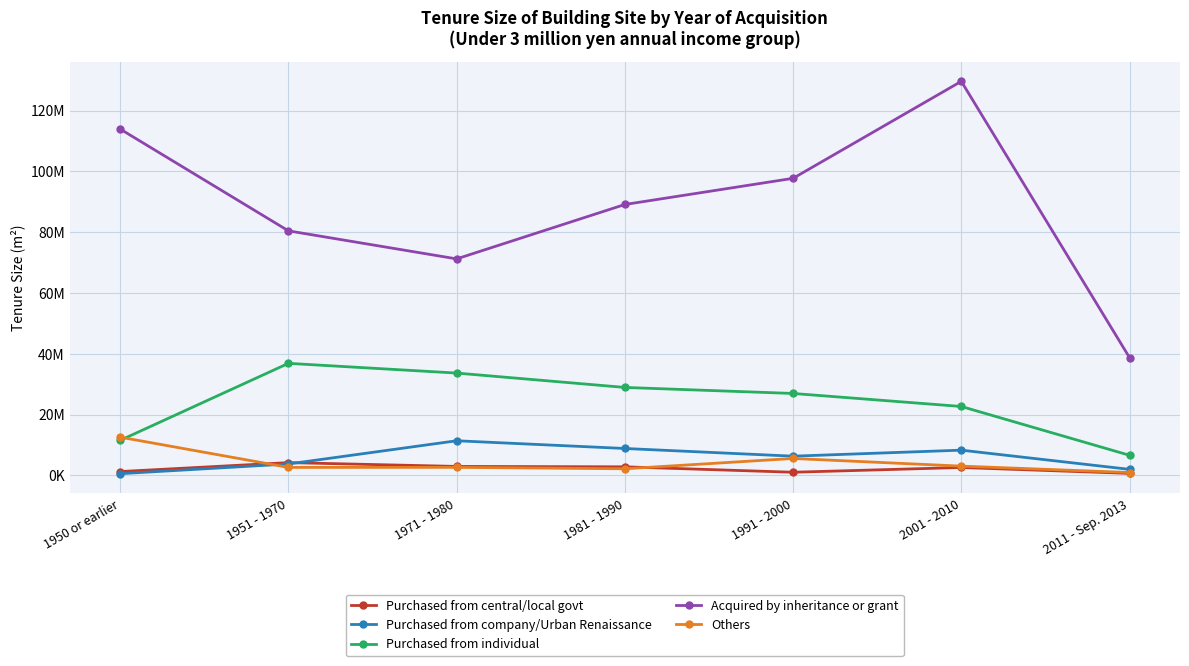

Where does the Acquired by inheritance or grant series first go above 89094000?

1950 or earlier